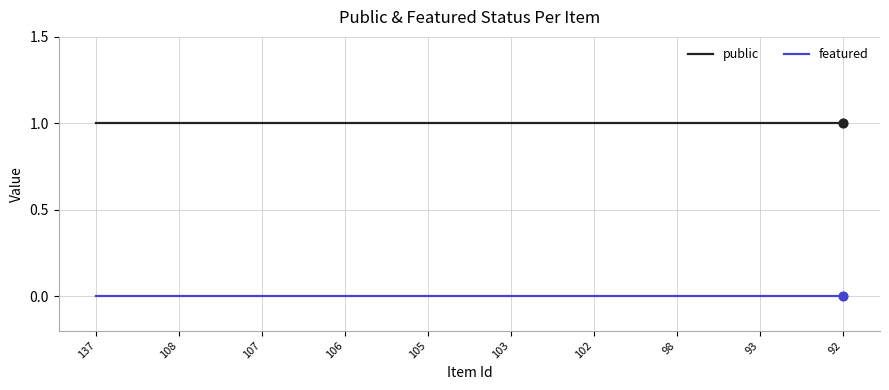

True or false: public and featured cross at least once.

False